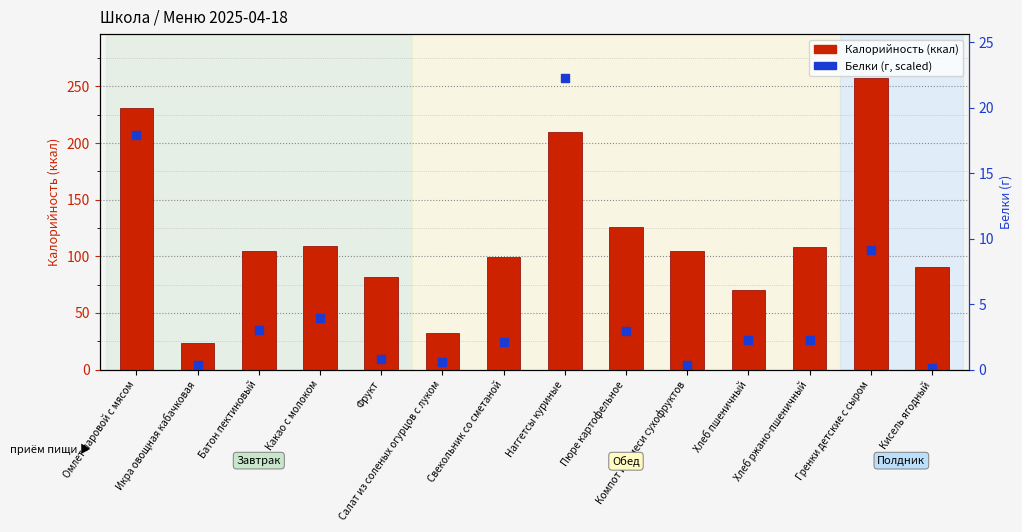

Is the value of Белки (scaled) at Батон пектиновый greater than the value of Калорийность at Компот из смеси сухофруктов?

No